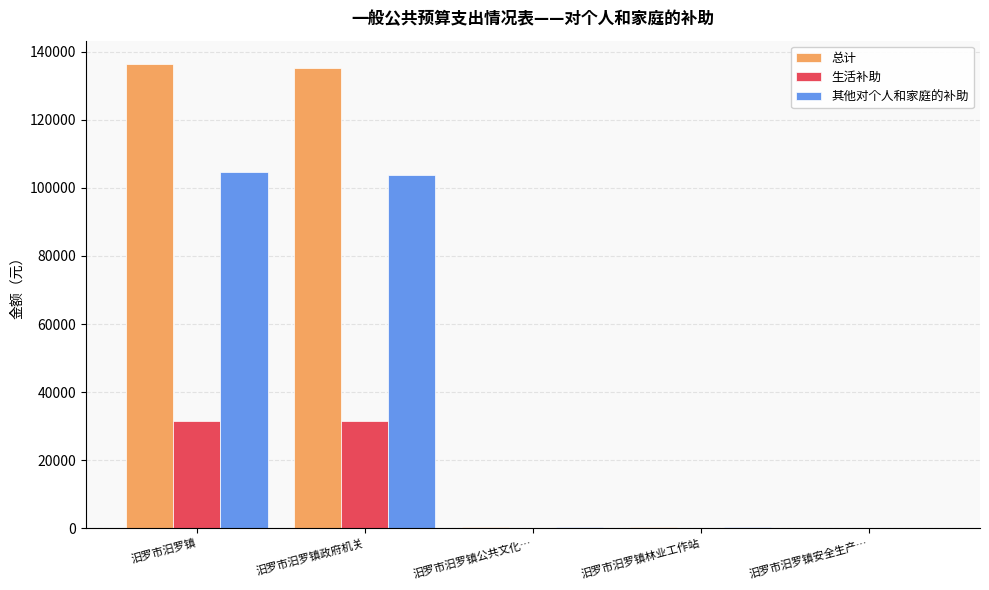

What is the maximum value shown in the chart?

136411